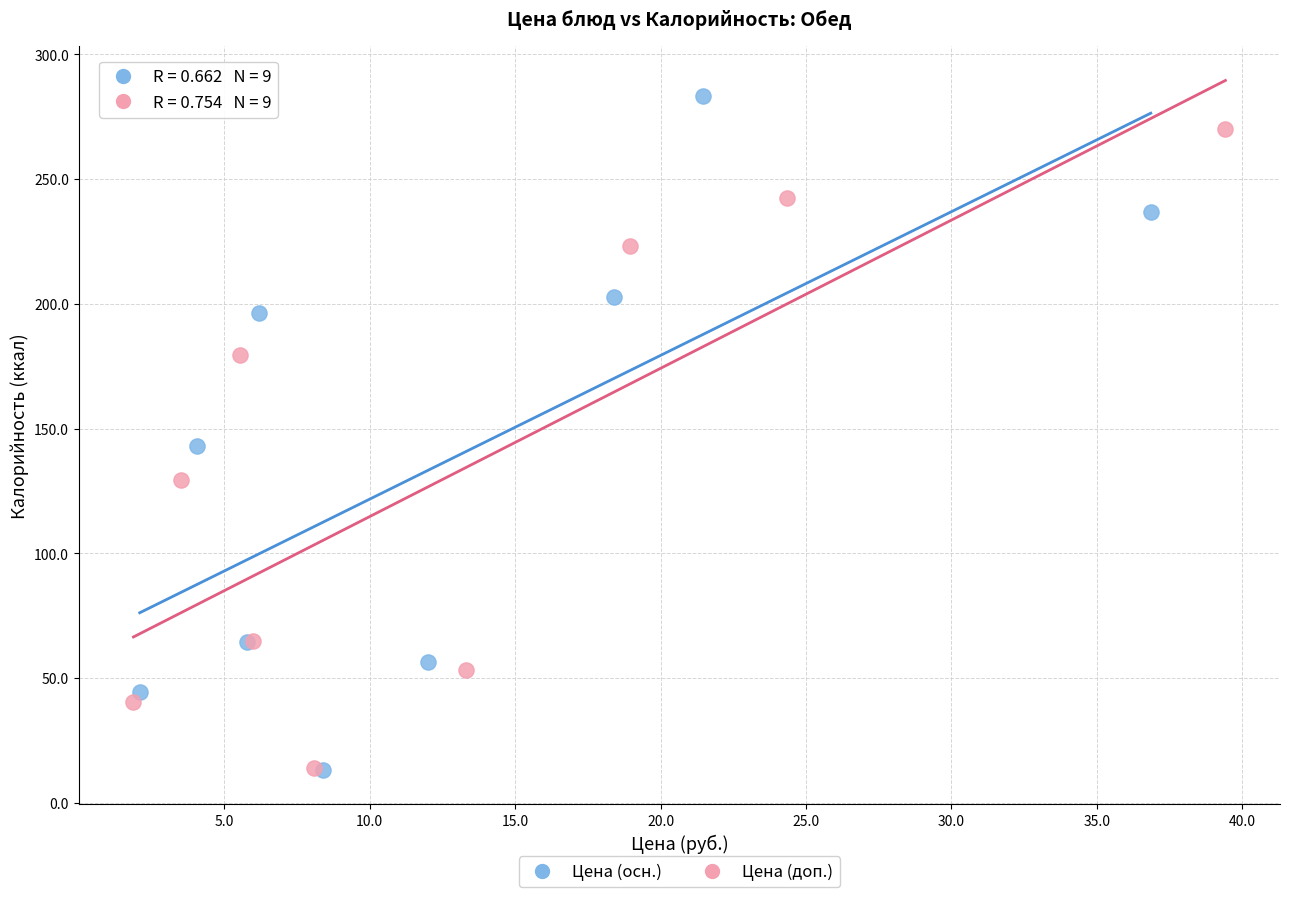

What are all the series names shown in the legend?

Цена (осн.), Цена (доп.)